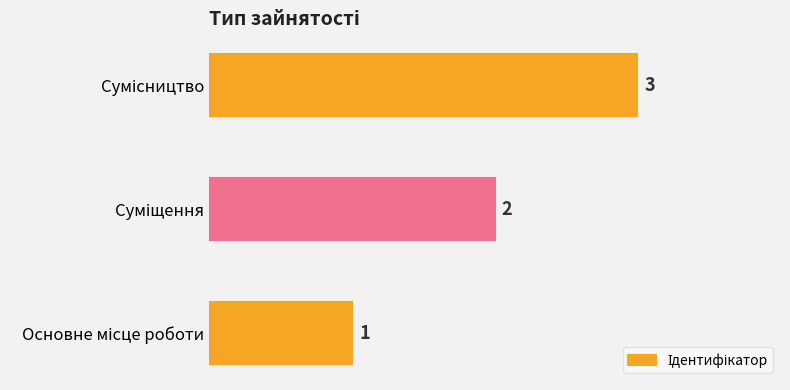

How many categories are shown in the chart?

3